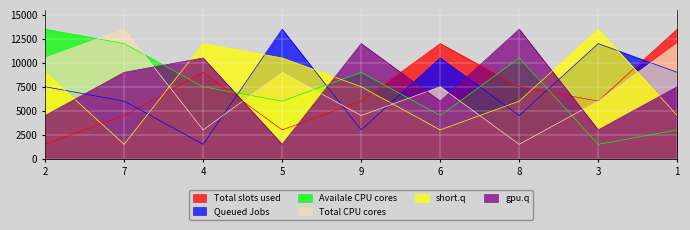

Which series has the largest range (max minus min)?

col_2